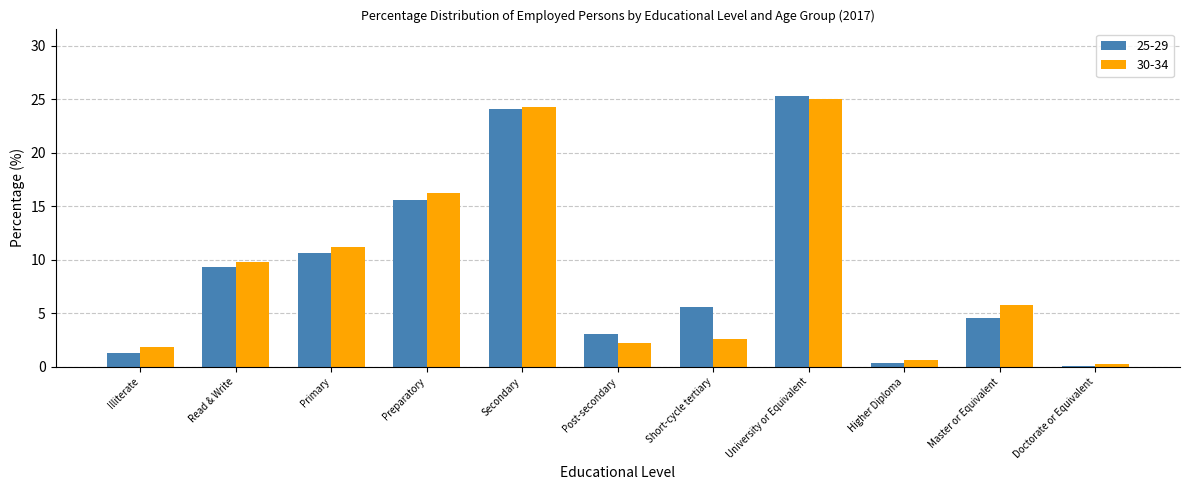

What is the minimum value for 30-34?

0.3